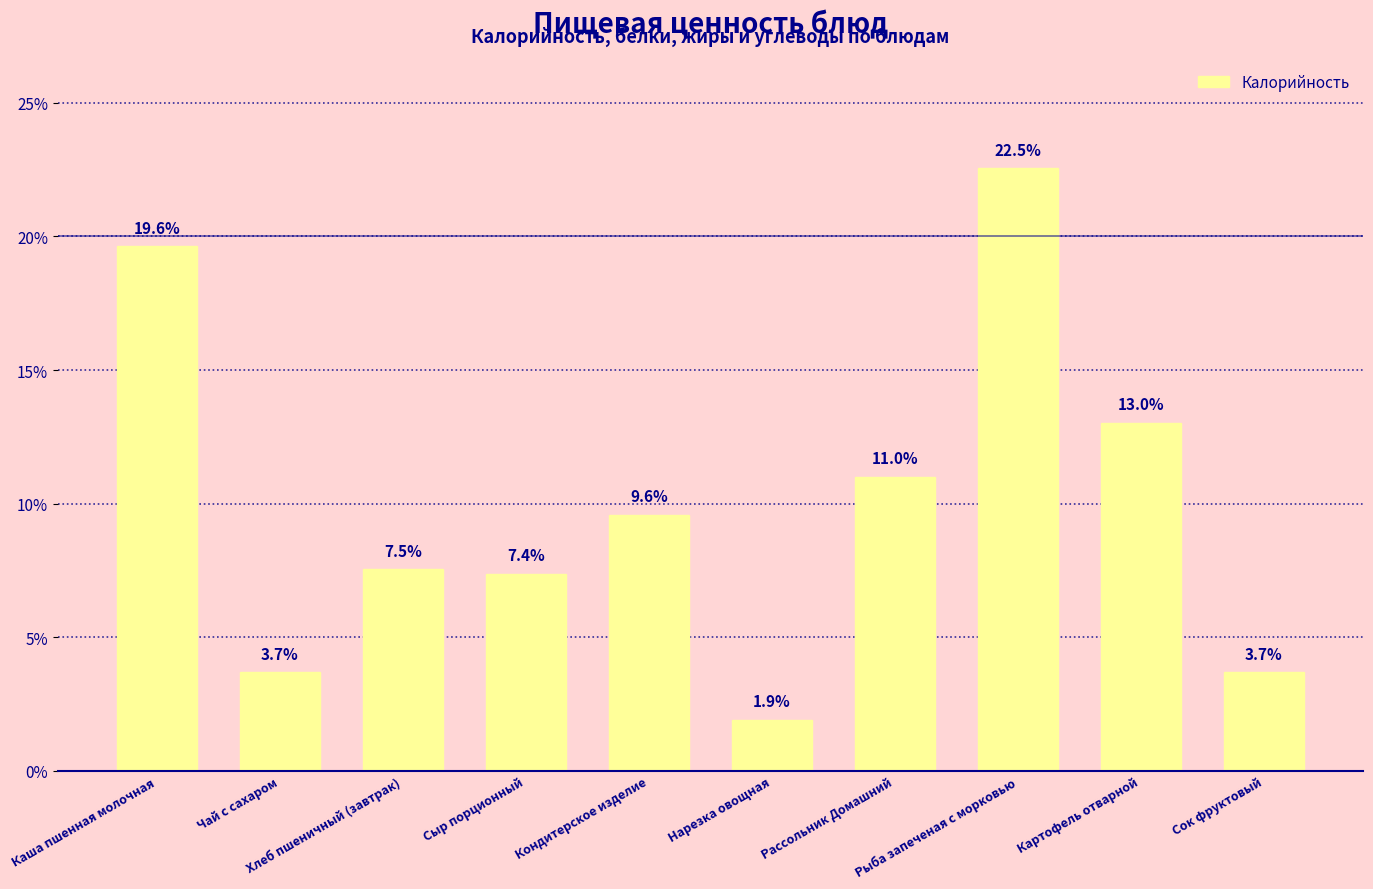

What is the difference between the maximum and minimum values?

20.6